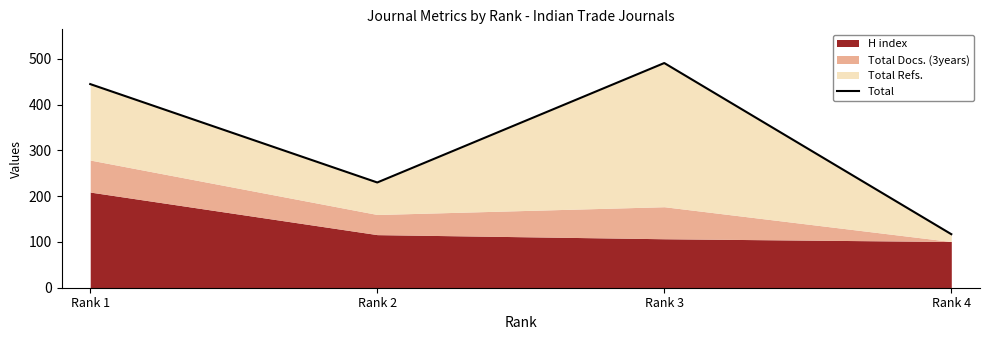

At which category does the chart reach its peak across all series?

Rank 3